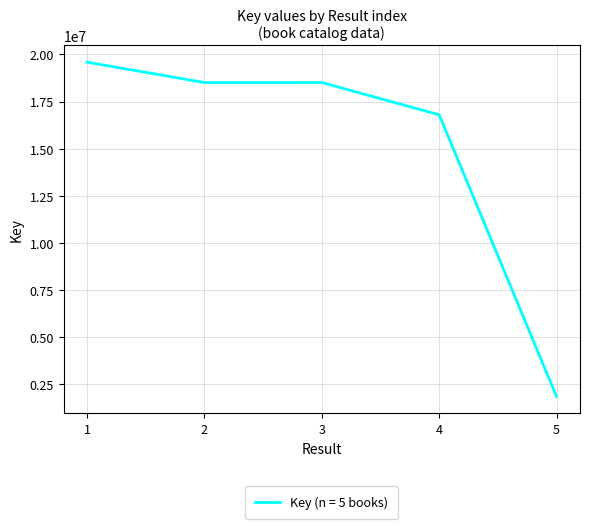

What is the average value?

15048806